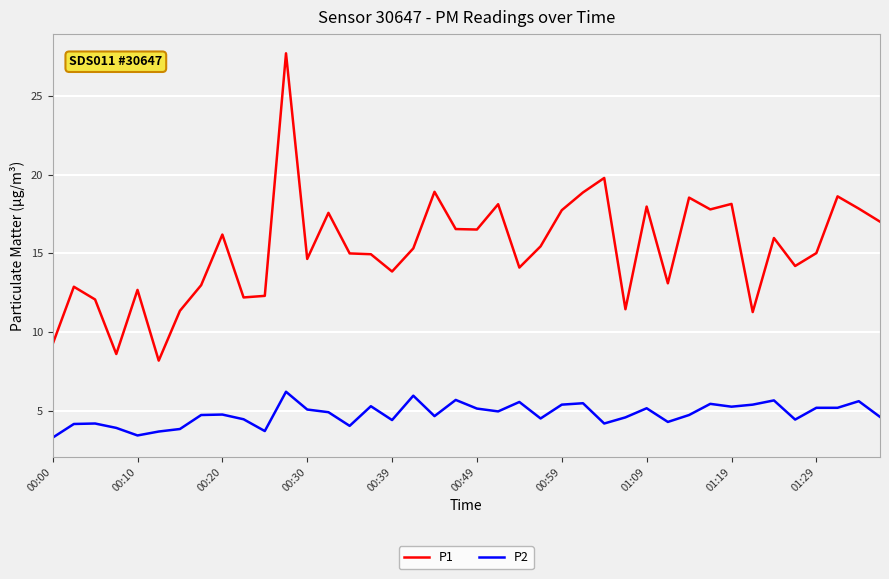

True or false: P2 and P1 intersect in this chart.

False